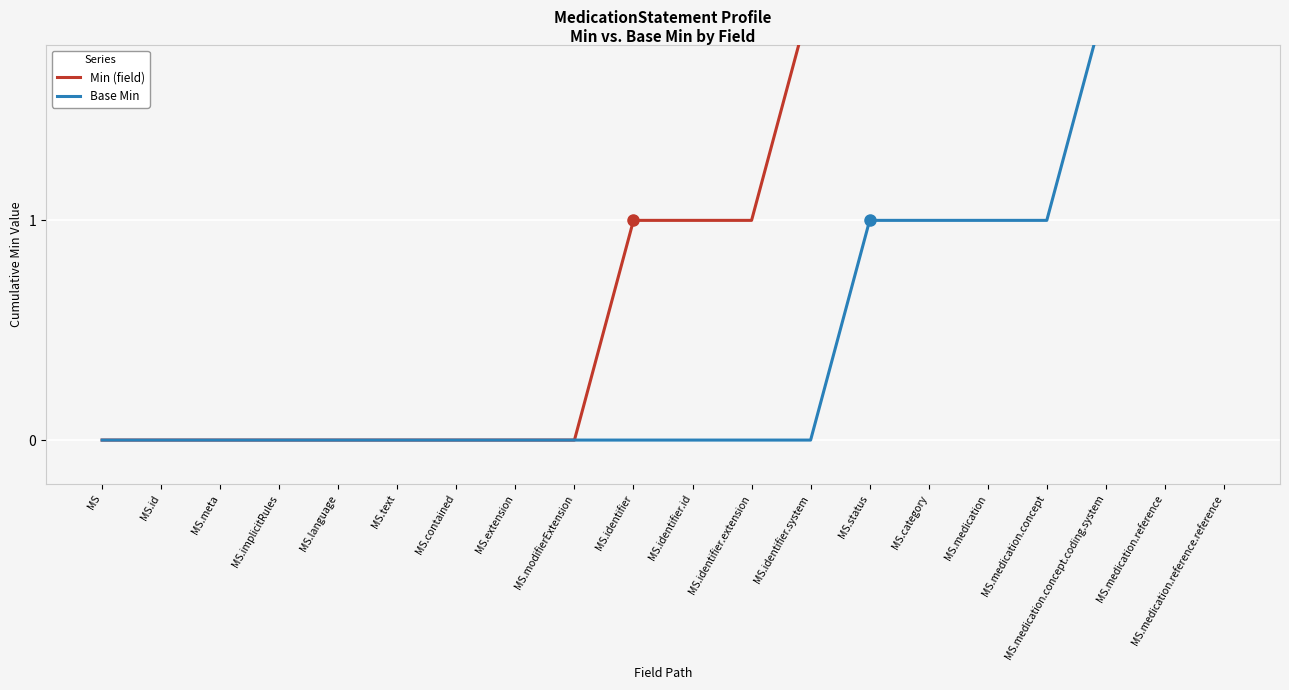

Is it true that Base Min equals 0 at MS.extension?

True